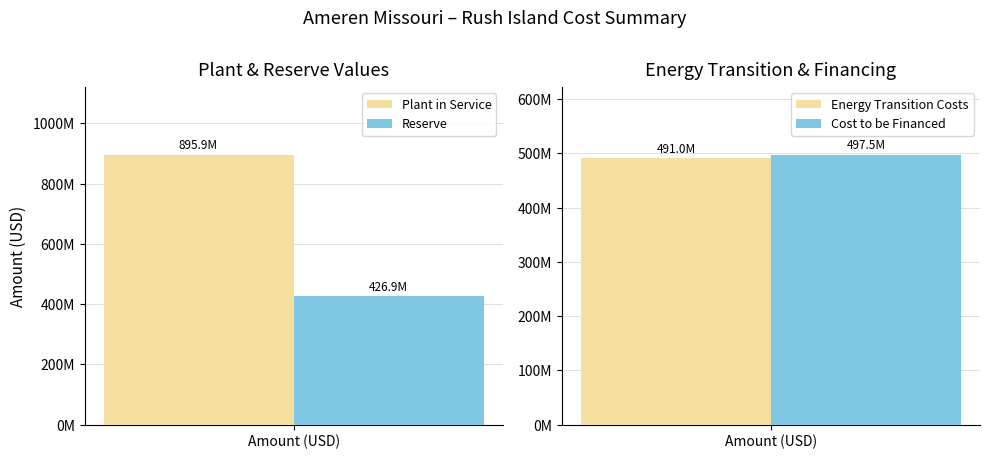

What is the sum of the Plant & Reserve values at Rush Island Plant in Service and Rush Island Reserve?

1322793073.4